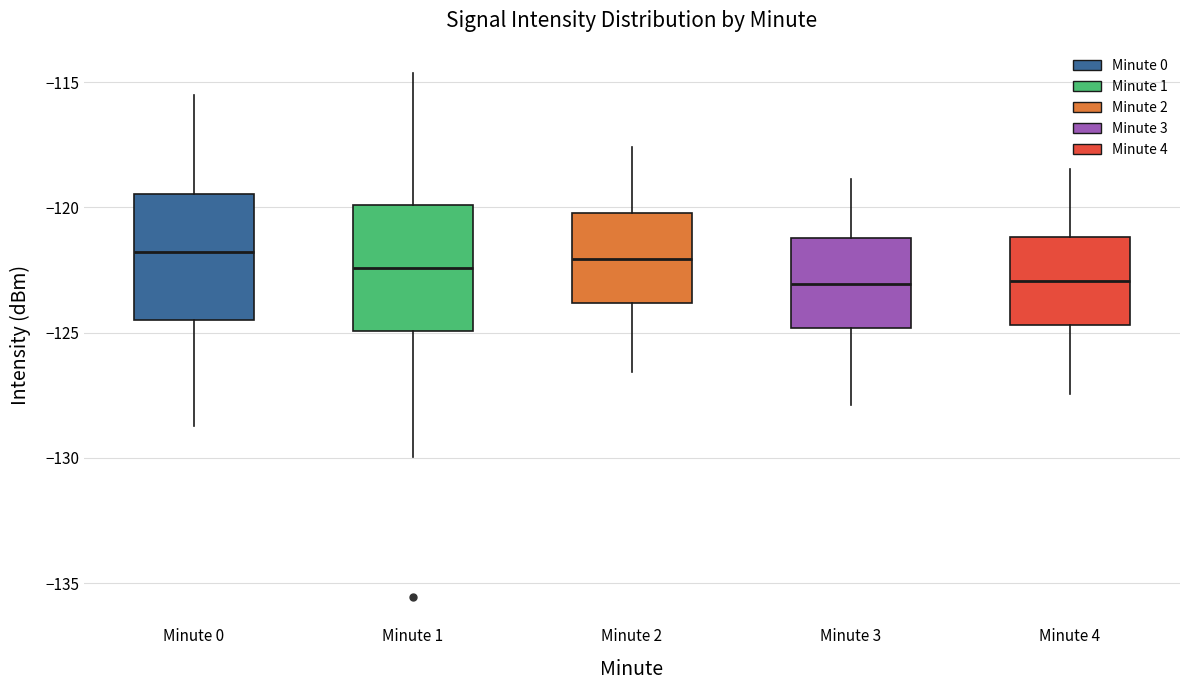

Reading left to right, read every box against the y-axis: the position of its median line, the range the box covers, and the ends of its whiskers. The values are not printed on the chart, so give them approximately, as read against the axis.

Minute 0: median -122.0, box -124.5 to -119.5, whiskers -128.5 to -115.5
Minute 1: median -122.5, box -125.0 to -120.0, whiskers -130.0 to -114.5
Minute 2: median -122.0, box -124.0 to -120.0, whiskers -126.5 to -117.5
Minute 3: median -123.0, box -125.0 to -121.0, whiskers -128.0 to -119.0
Minute 4: median -123.0, box -124.5 to -121.0, whiskers -127.5 to -118.5